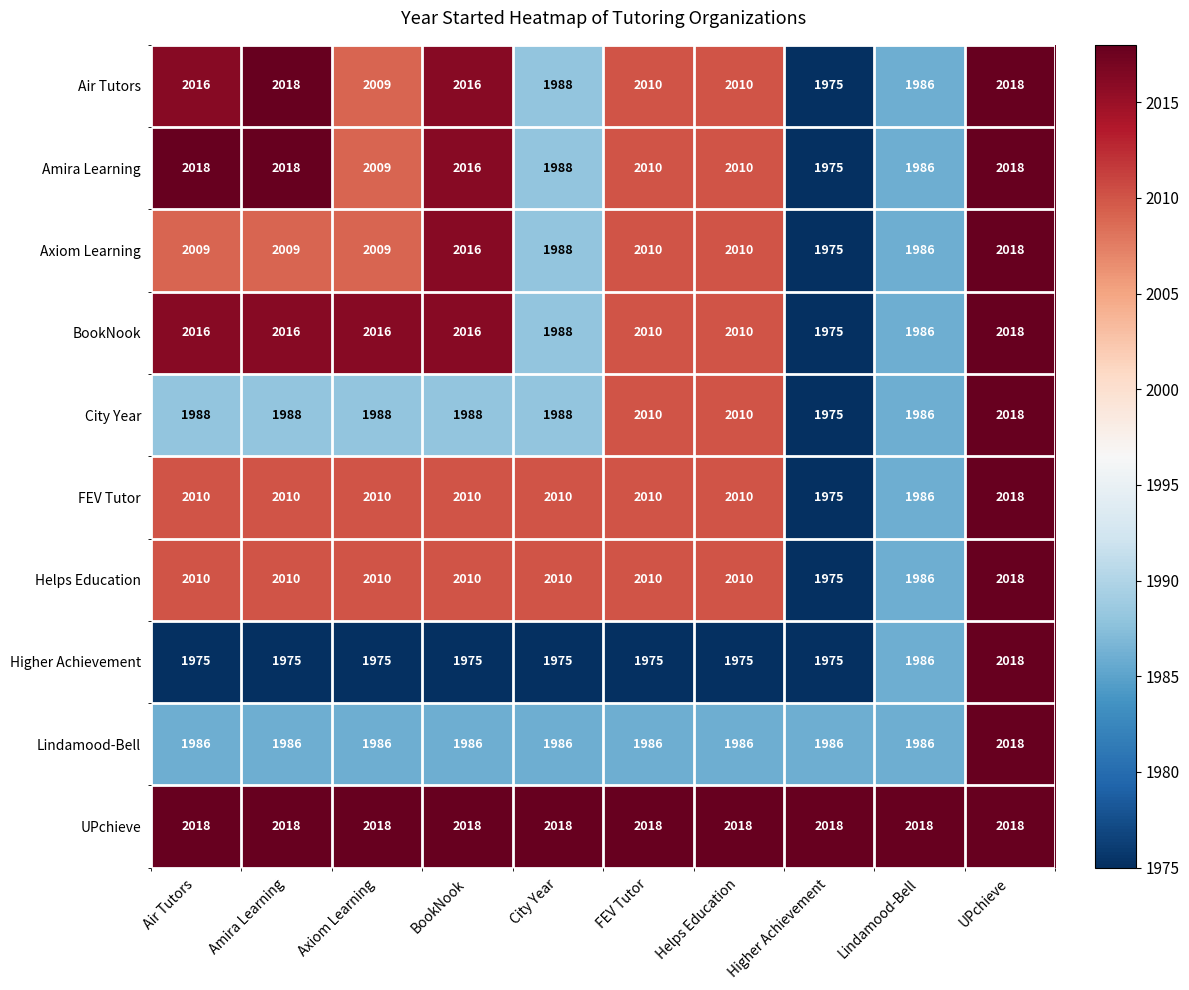

What is the highest value of the Lindamood-Bell series?

2018